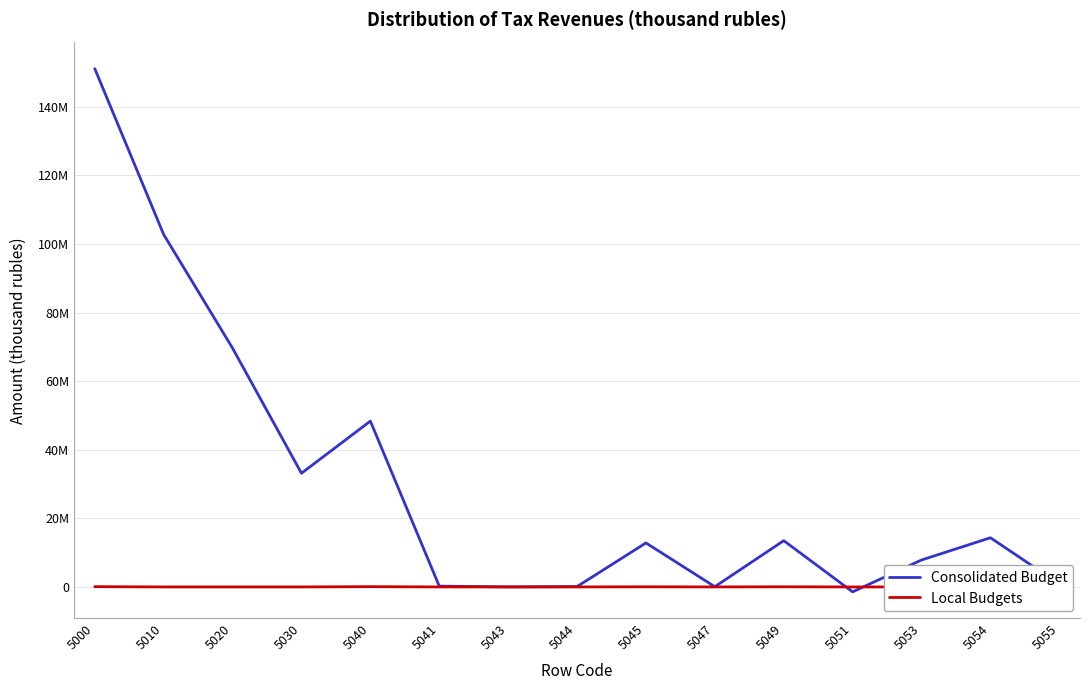

List the series in order of their peak value, highest first.

Consolidated Budget, Local Budgets